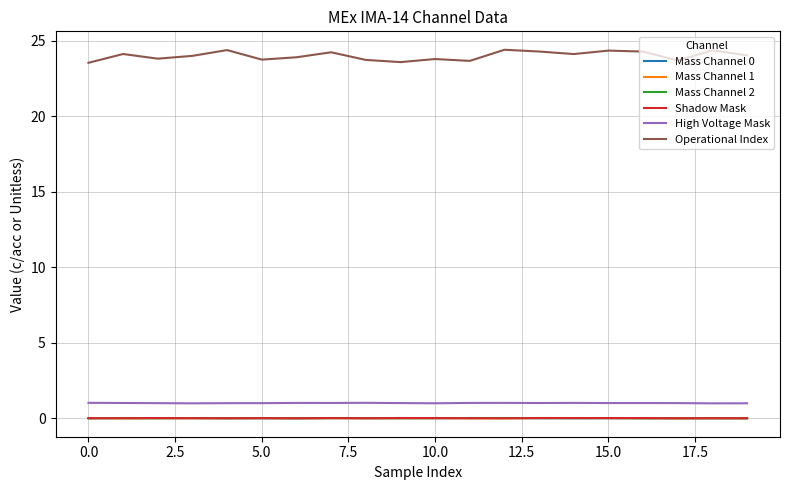

True or false: Operational Index and Mass Channel 1 cross at least once.

False